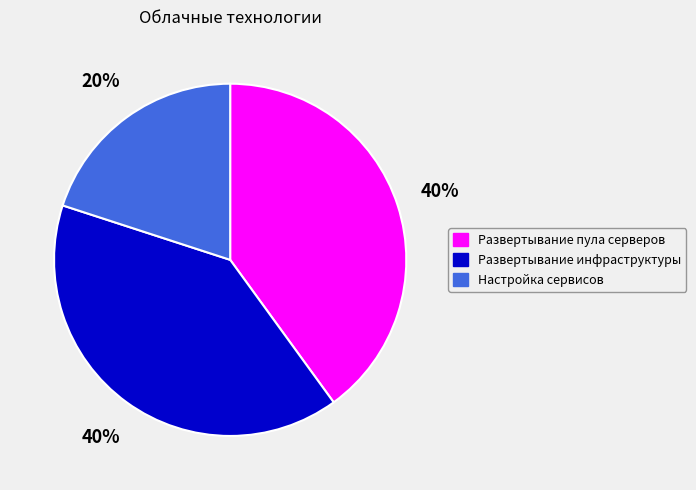

To the nearest percent, what is the combined percentage of Развертывание пула серверов and Настройка сервисов?

60%